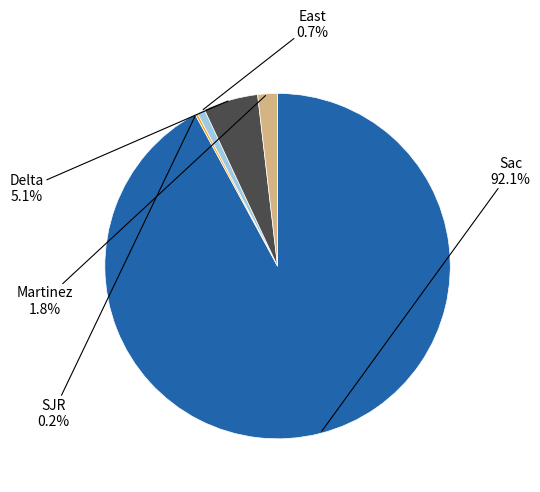

Is there any slice that represents more than half of the pie?

Yes